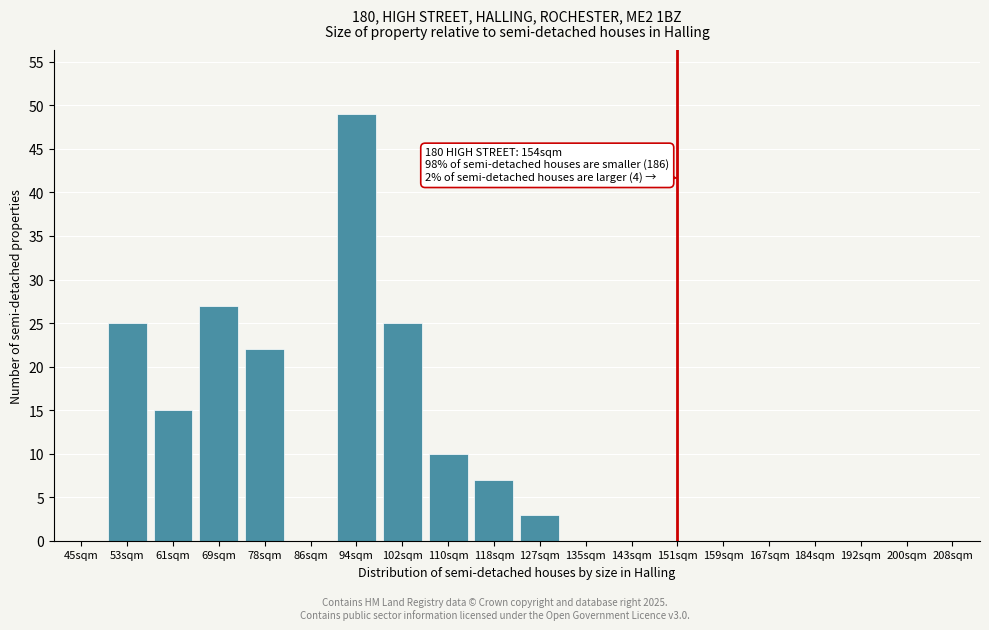

Reading left to right, list all the values displayed in this chart.

45sqm=0	53sqm=25	61sqm=15	69sqm=27	78sqm=22	86sqm=0	94sqm=49	102sqm=25	110sqm=10	118sqm=7	127sqm=3	135sqm=0	143sqm=0	151sqm=0	159sqm=0	167sqm=0	184sqm=0	192sqm=0	200sqm=0	208sqm=0